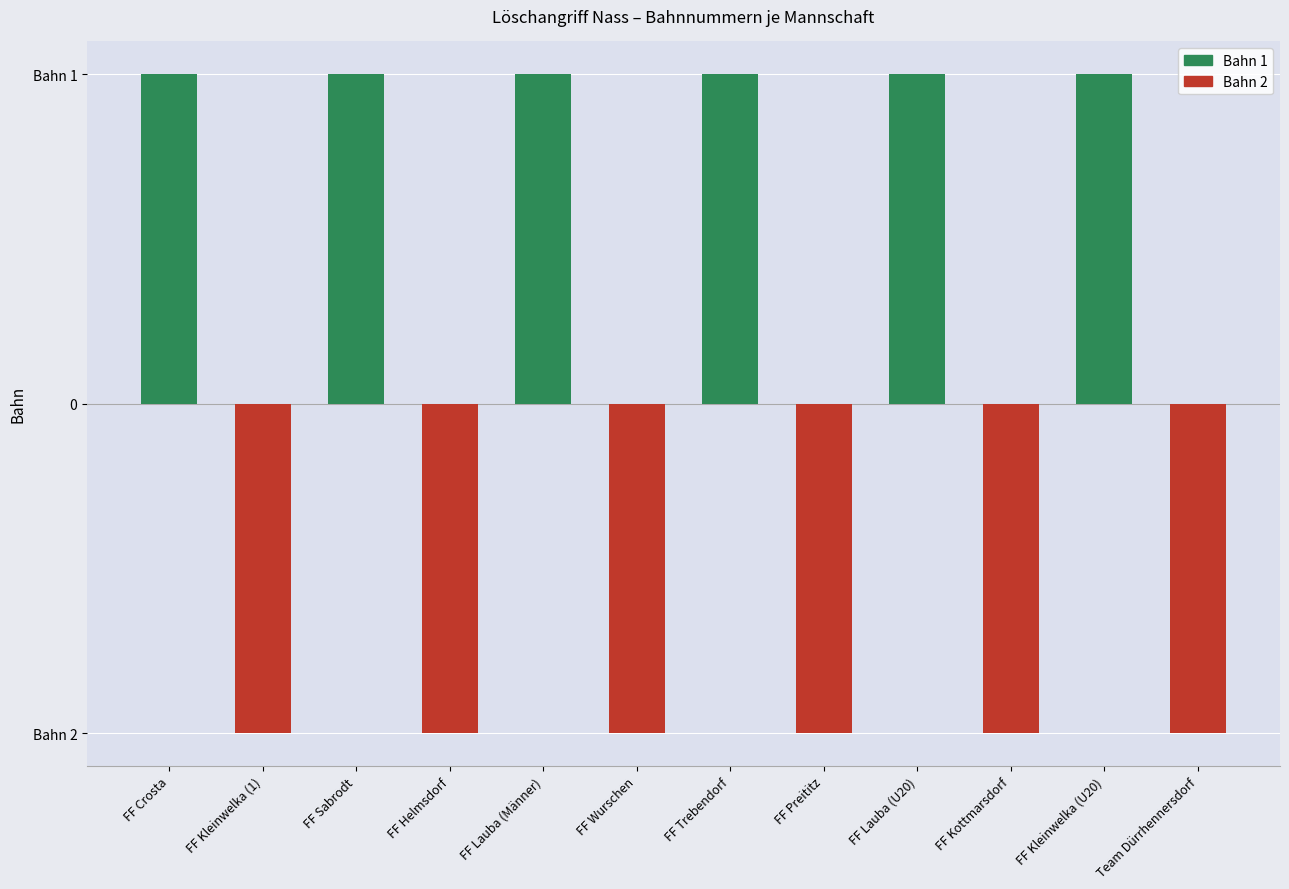

Rank the categories by value from lowest to highest.

FF Kleinwelka (1), FF Helmsdorf, FF Wurschen, FF Preititz, FF Kottmarsdorf, Team Dürrhennersdorf, FF Crosta, FF Sabrodt, FF Lauba (Männer), FF Trebendorf, FF Lauba (U20), FF Kleinwelka (U20)